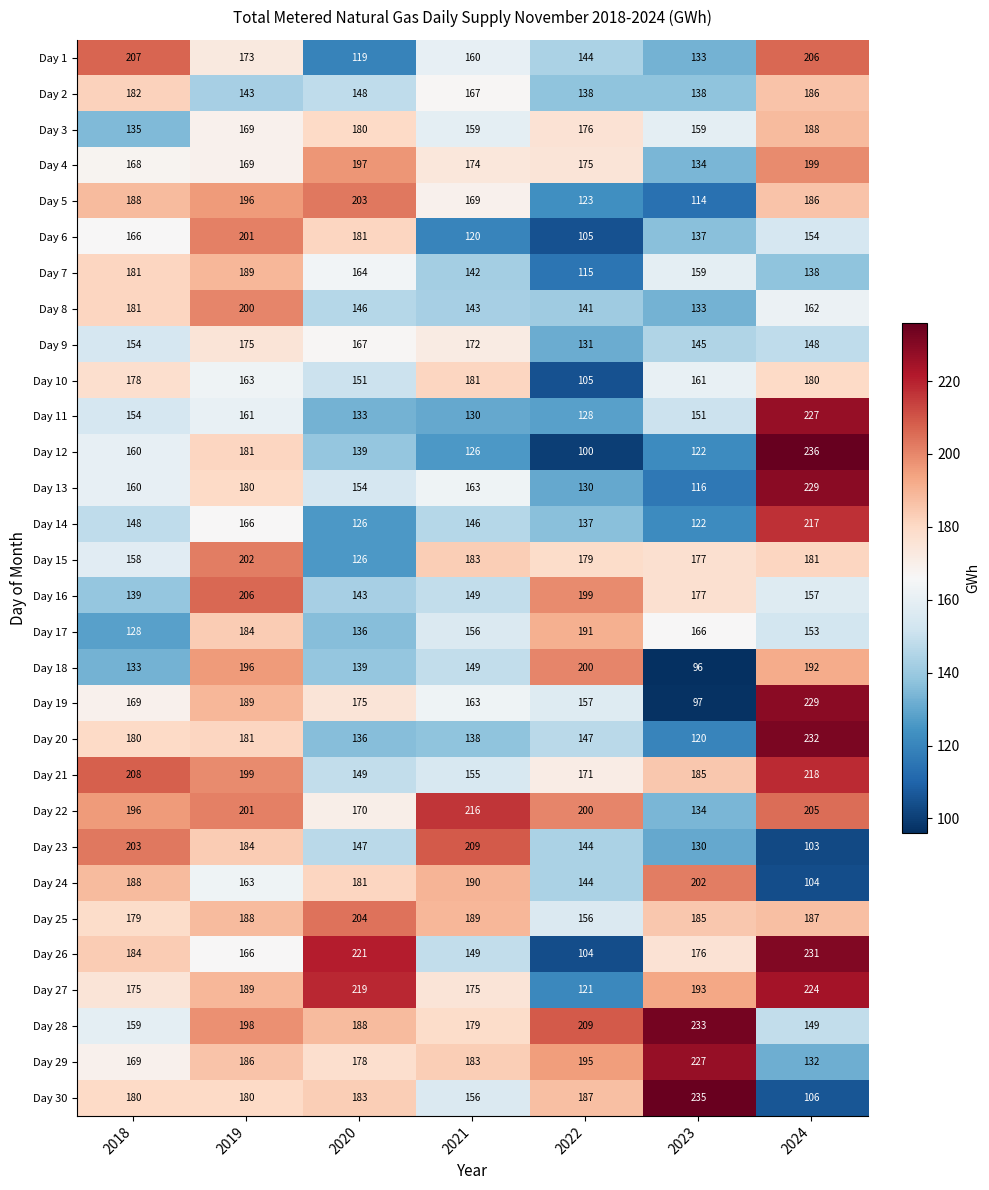

Count the number of data series in this chart.

30